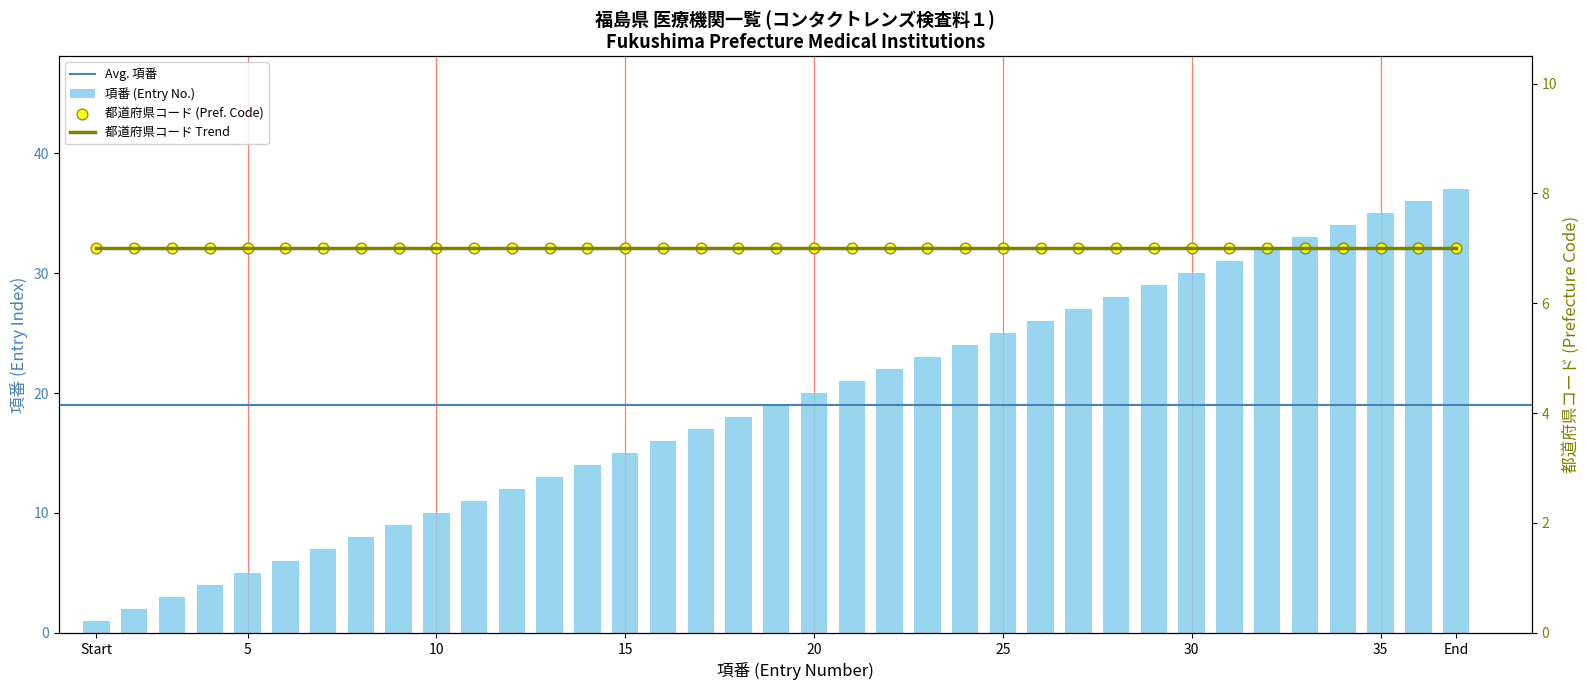

Which has a higher value, 14 or 29?

29